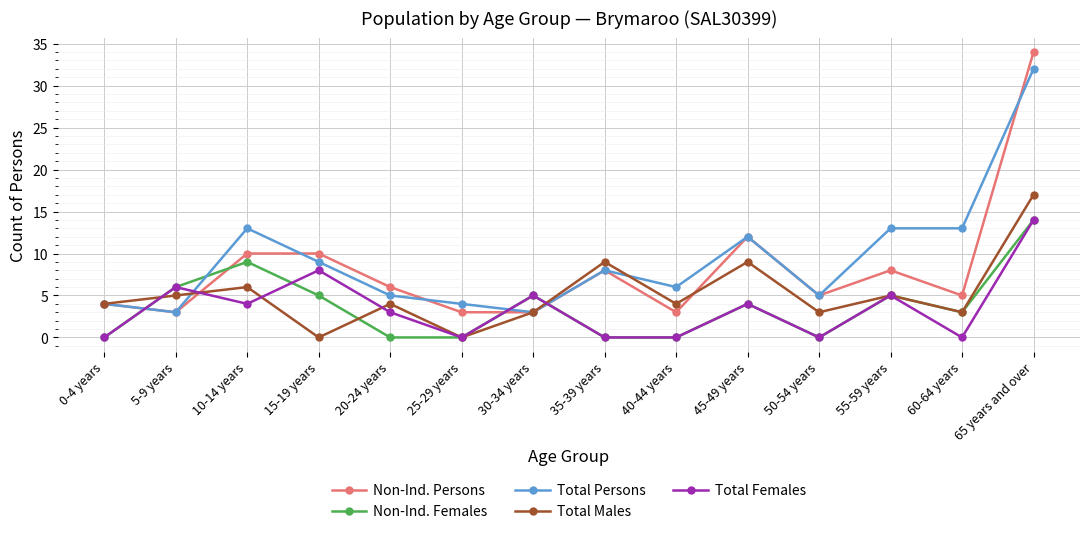

What is the difference between the second highest and minimum values in the Total Persons series?

10